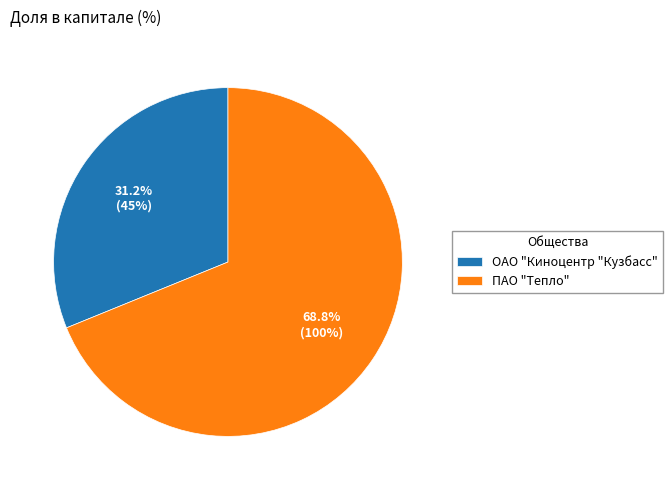

How many slices are in this pie chart?

2